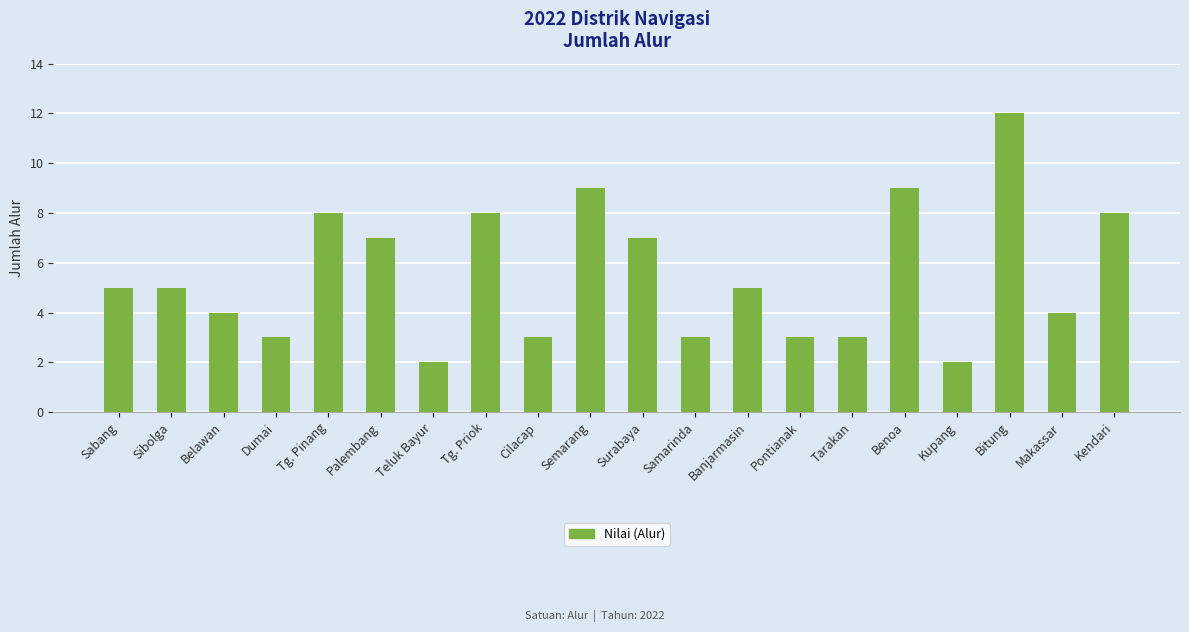

What is the label of the 11th bar from the left?

Surabaya